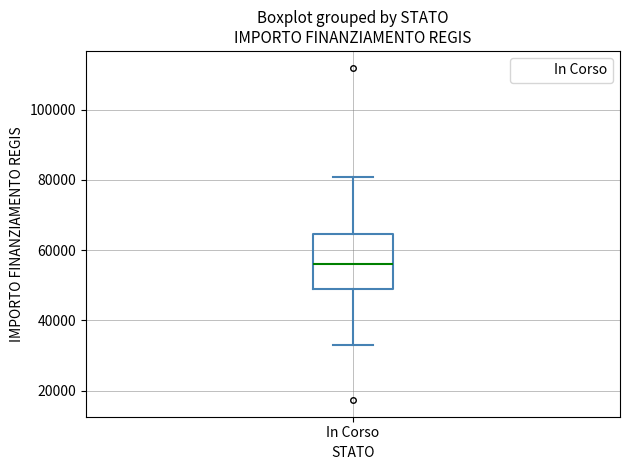

Read this box plot against the y-axis: the position of the median line, the range covered by the box, and the ends of both whiskers. The values are not printed on the chart, so give them approximately, as read against the axis.

median 56000, box 50000 to 64000, whiskers 32000 to 80000